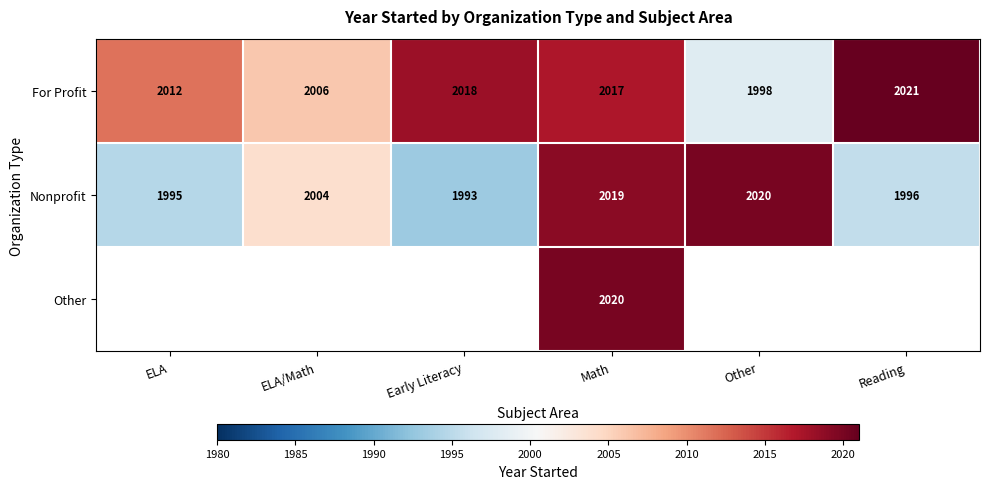

At which label is Nonprofit closest to 2006?

ELA/Math